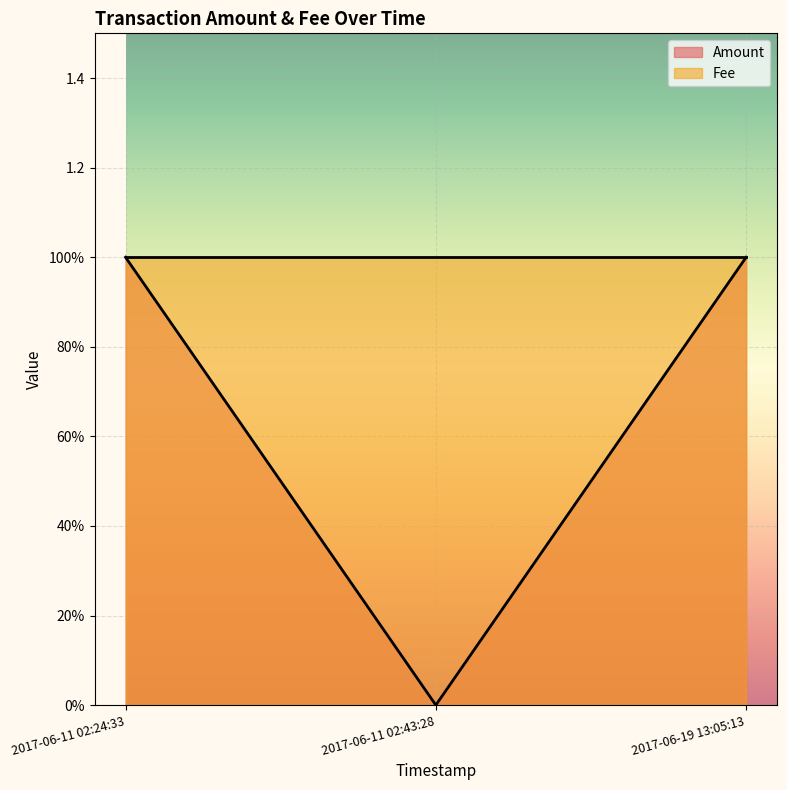

Rank the categories by value from lowest to highest.

2017-06-11 02:43:28, 2017-06-11 02:24:33, 2017-06-19 13:05:13